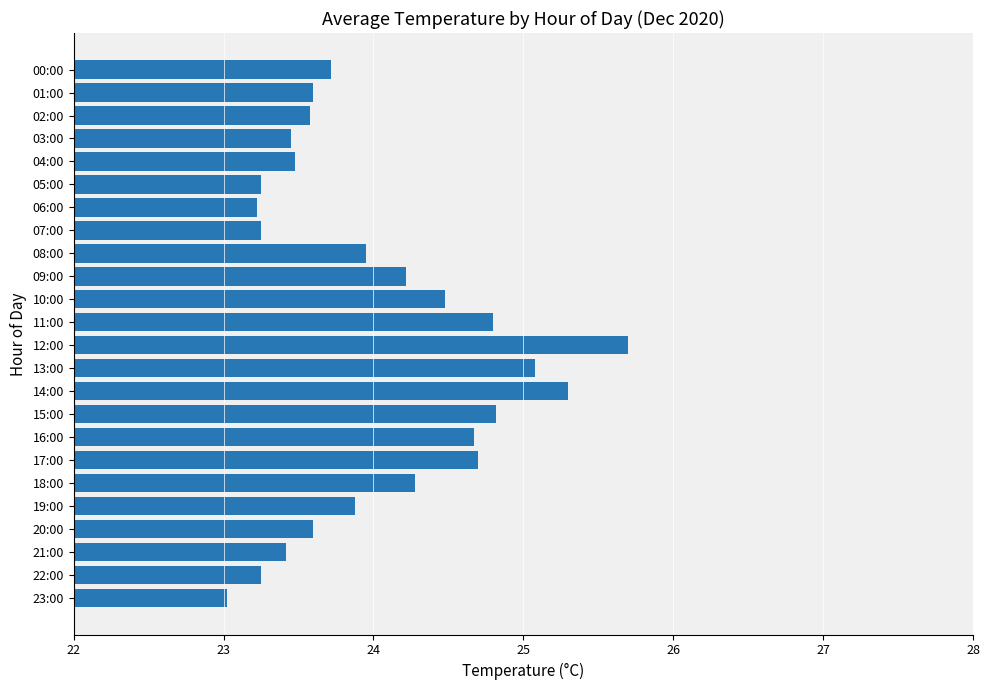

What is the value of the 3rd bar from the top?

23.6